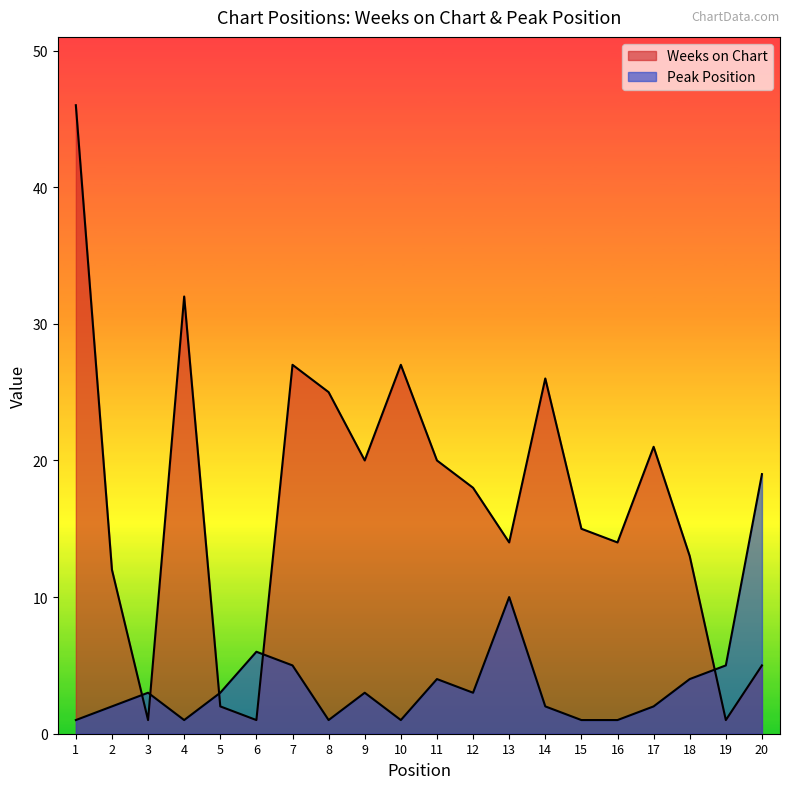

At how many categories does at least one series exceed 13?

14